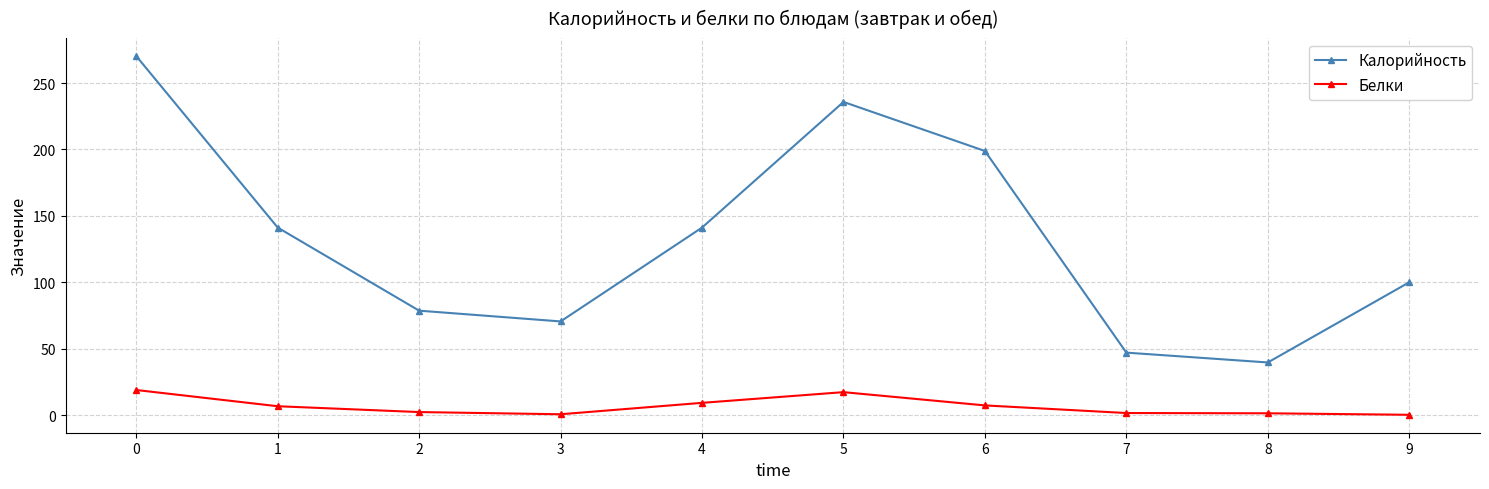

Is the value of Калорийность at 0 greater than the value of Белки at 4?

Yes